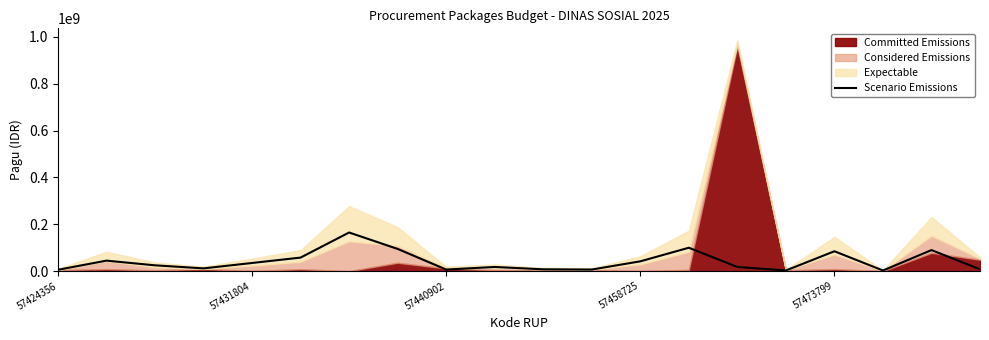

Count the number of categories in the chart.

20